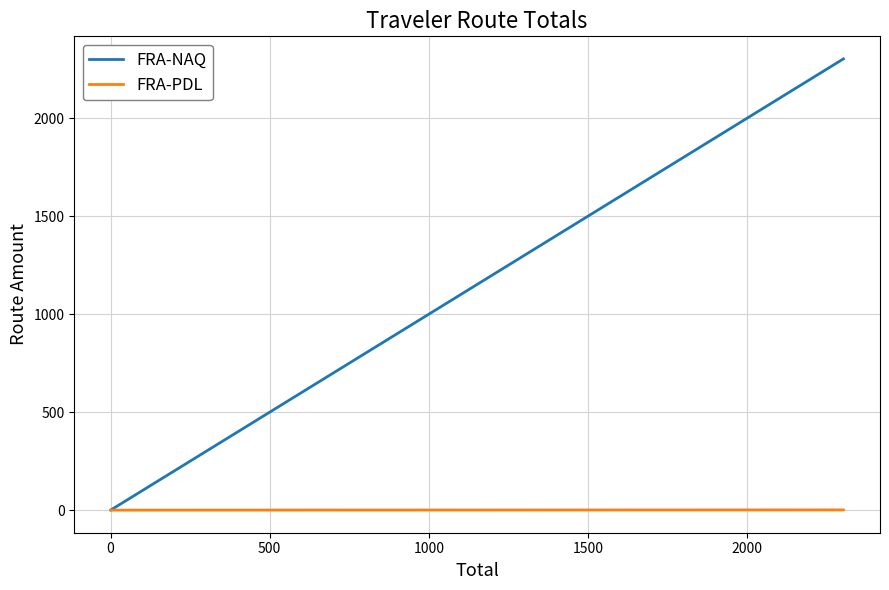

How many values in the FRA-PDL series exceed 0?

1